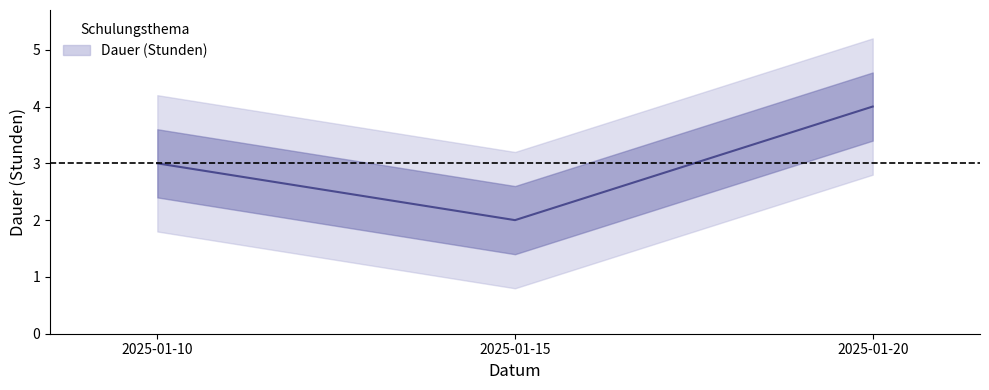

At which category does the chart reach its peak across all series?

2025-01-20